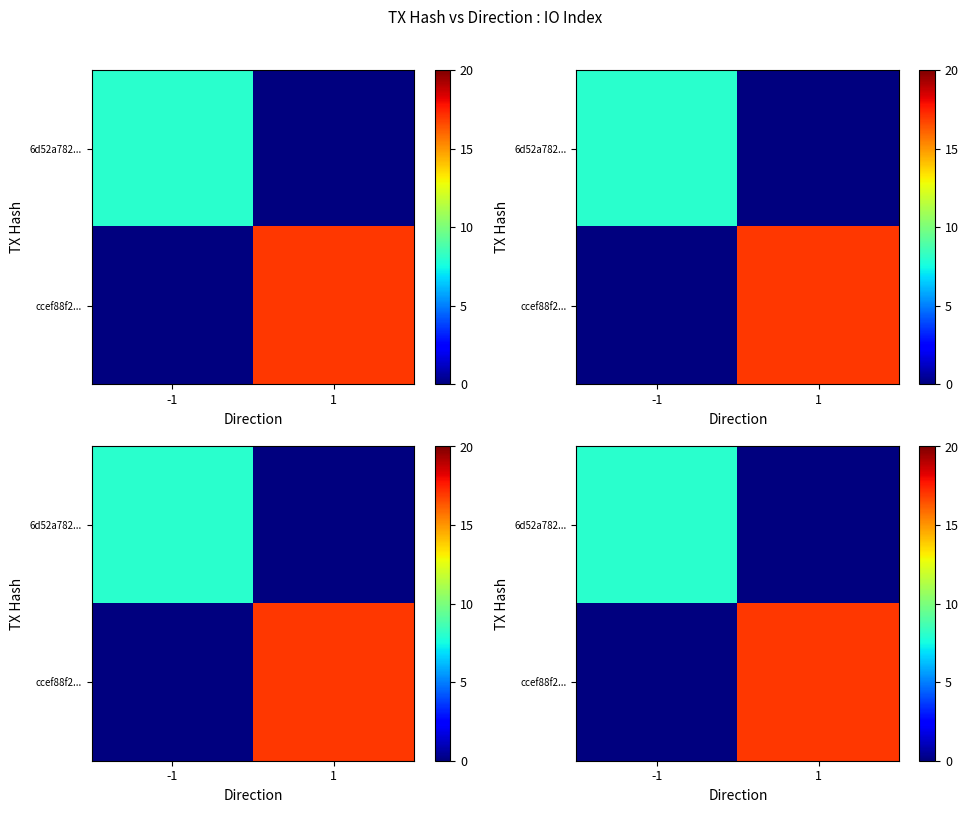

What is the sum of all ccef88f2... values?

17